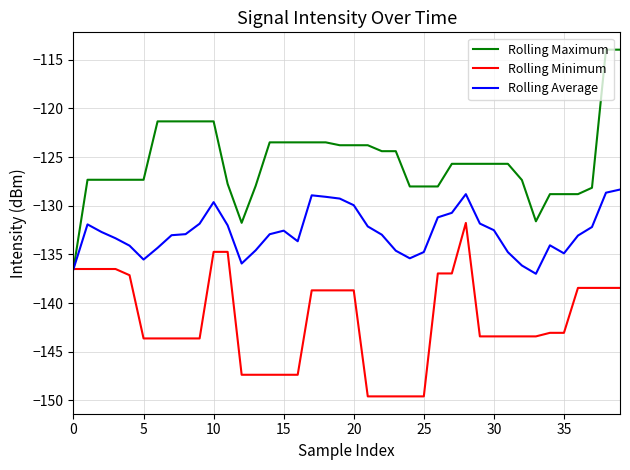

Which series has the largest total across all categories?

Rolling Maximum